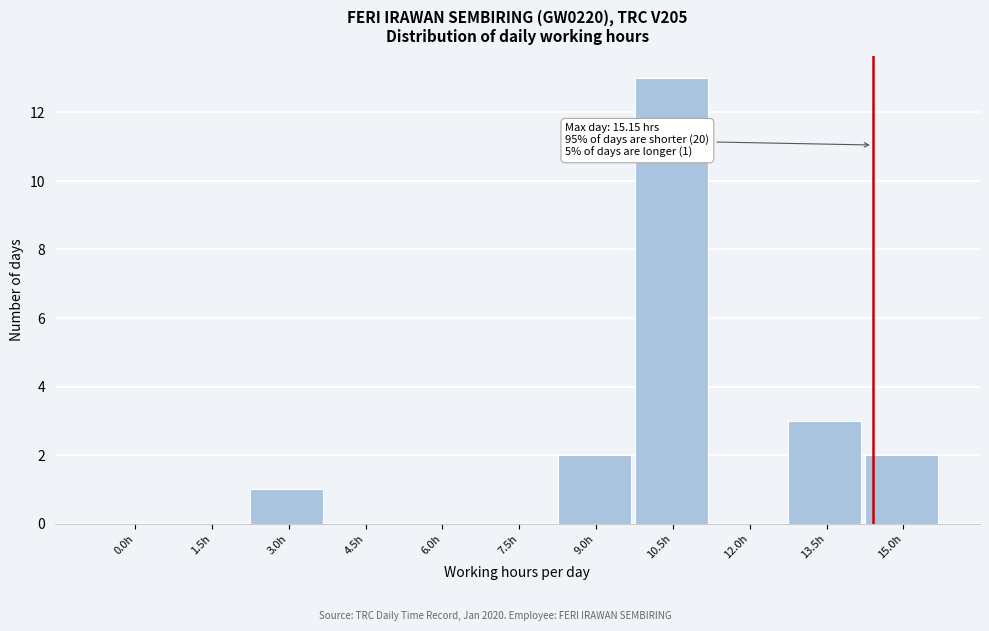

Reading right to left, transcribe all the data shown in this chart.

15.0h=2	13.5h=3	12.0h=0	10.5h=13	9.0h=2	7.5h=0	6.0h=0	4.5h=0	3.0h=1	1.5h=0	0.0h=0